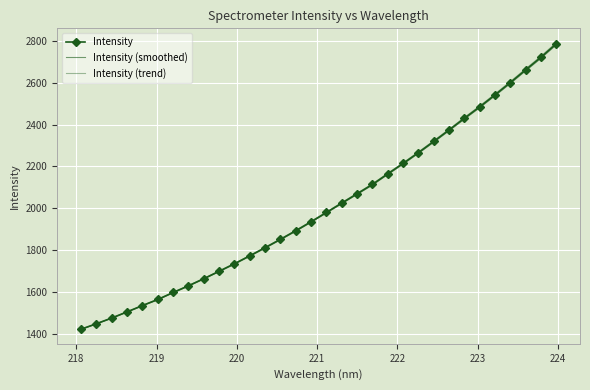

True or false: Intensity and Intensity (smoothed) intersect in this chart.

False